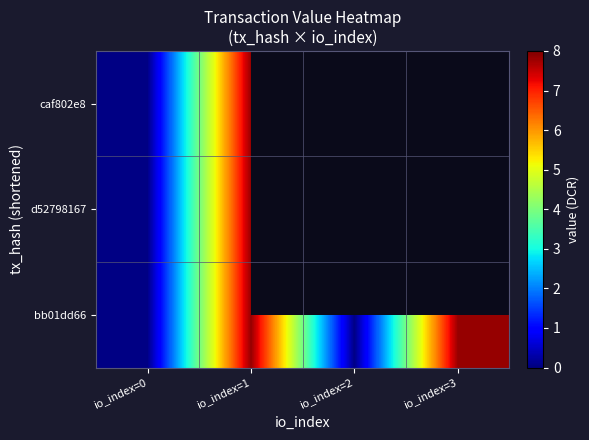

Rank the series by their maximum value, from highest to lowest.

caf802e8, d52798167, bb01dd66